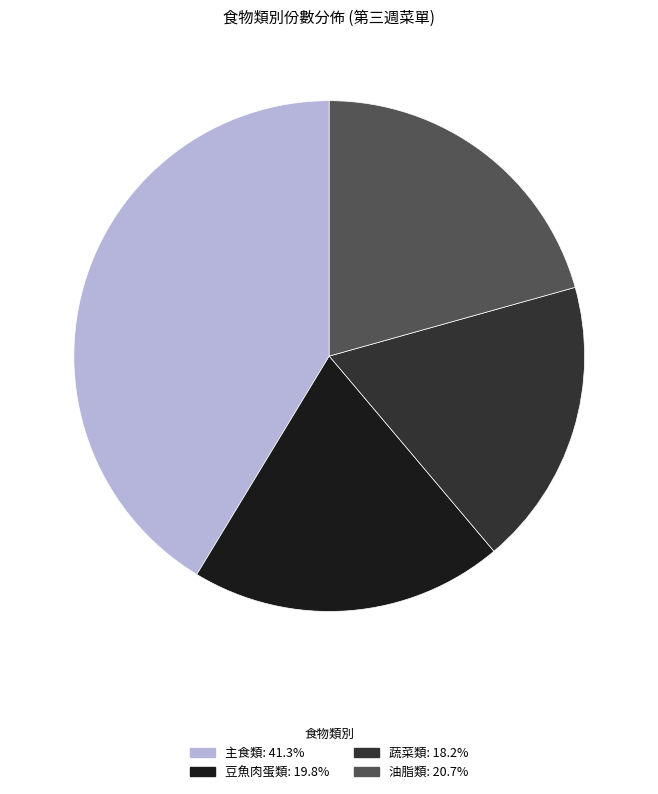

Does any single category account for the majority?

No